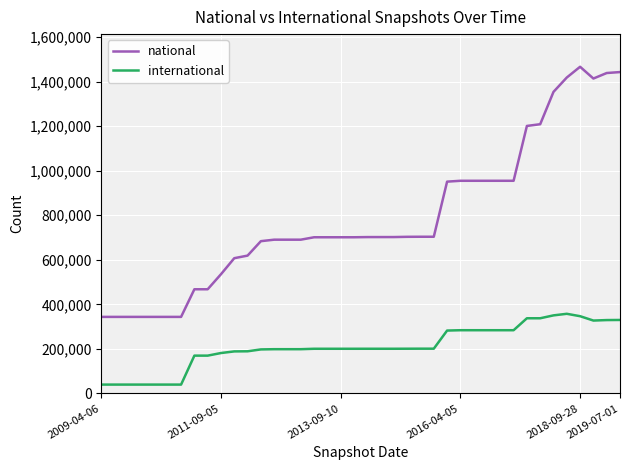

What is the difference between the maximum and minimum values in the national series?

1122997